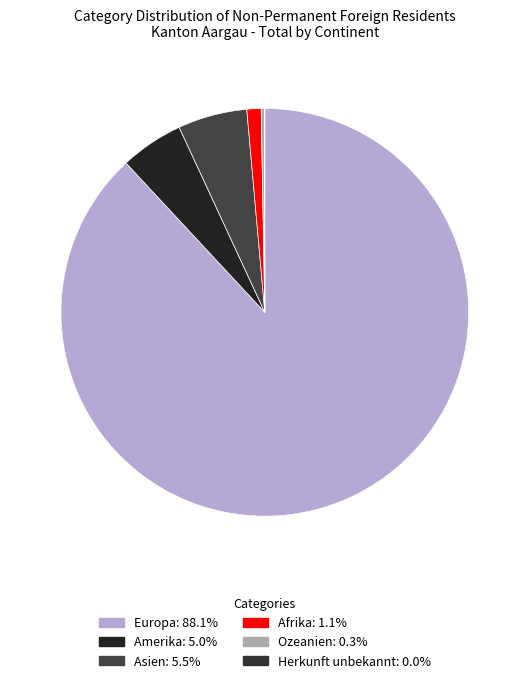

What is the ratio of the value at Asien to the value at Herkunft unbekannt?

175.0